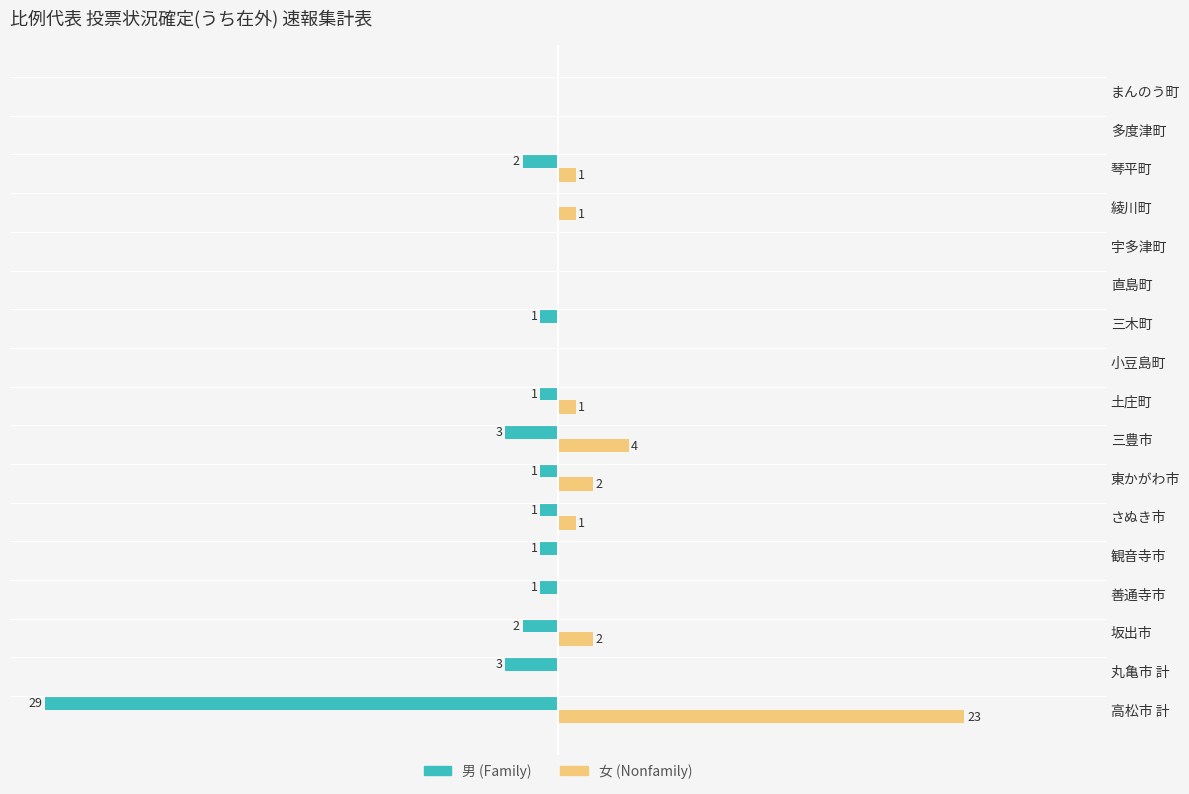

Which label corresponds to the largest value in the chart?

高松市 計